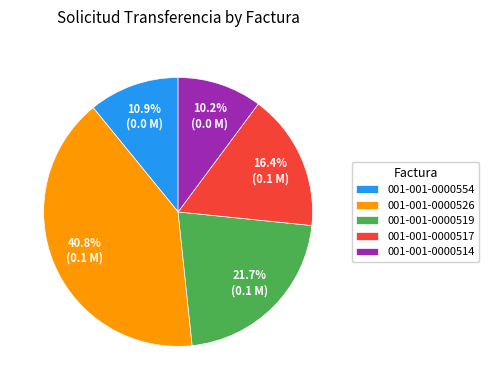

Between 001-001-0000554 and 001-001-0000514, which is larger?

001-001-0000554